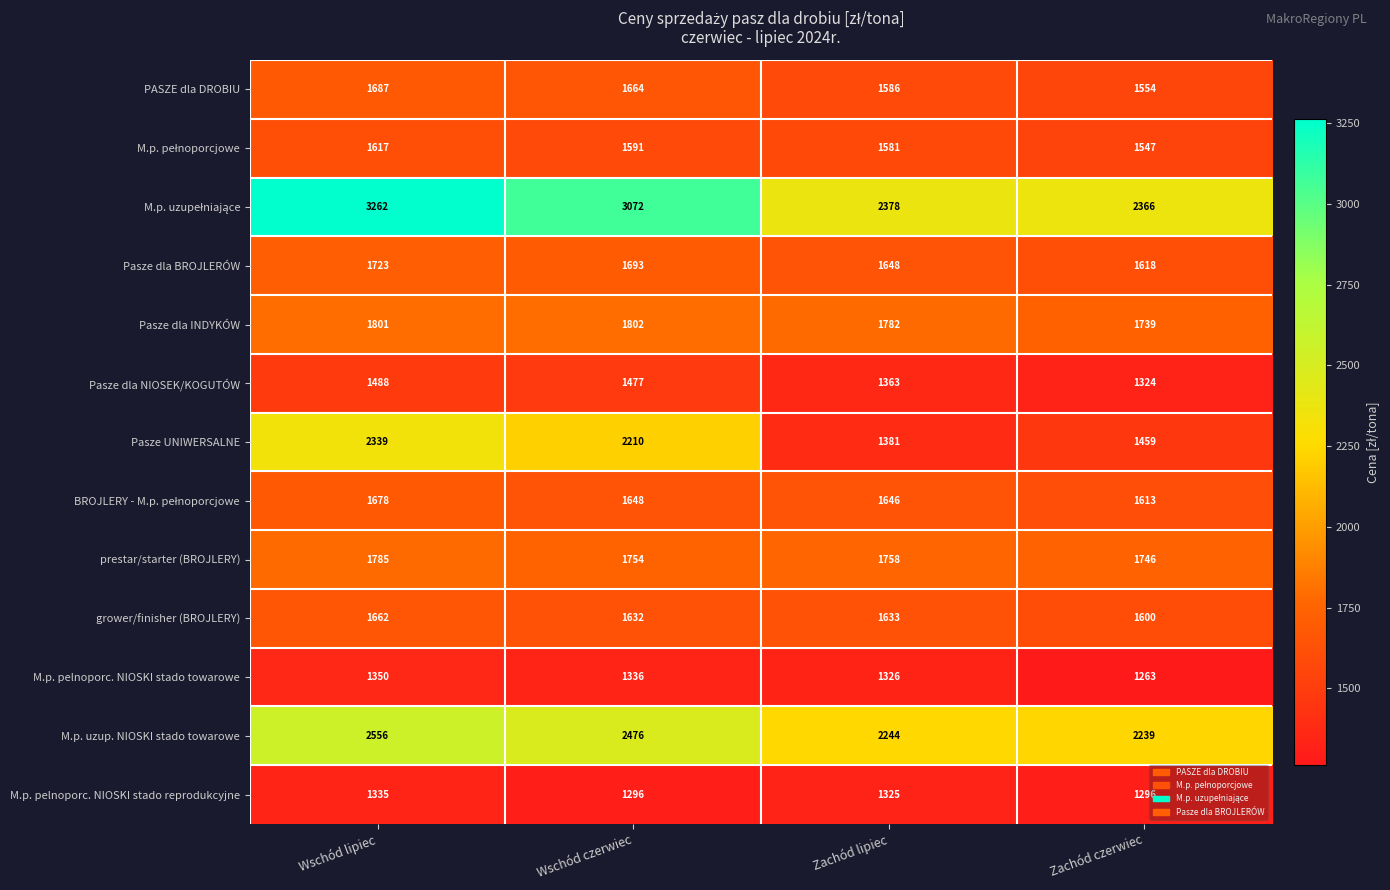

The M.p. uzup. NIOSKI stado towarowe series shows 2239 at Zachód czerwiec. True or false?

True